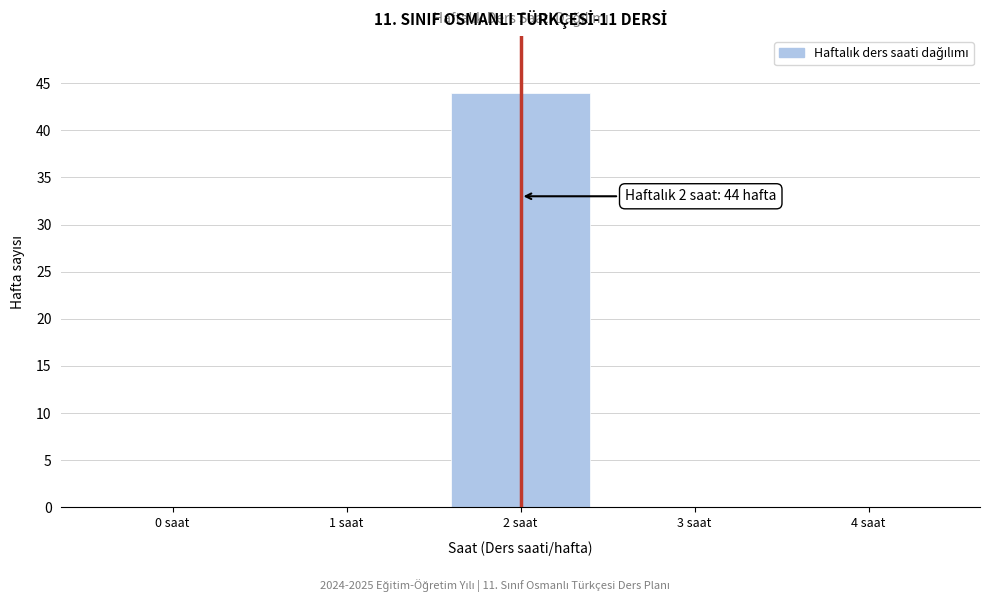

Reading left to right, extract all data points from this chart.

0 saat=0	1 saat=0	2 saat=44	3 saat=0	4 saat=0